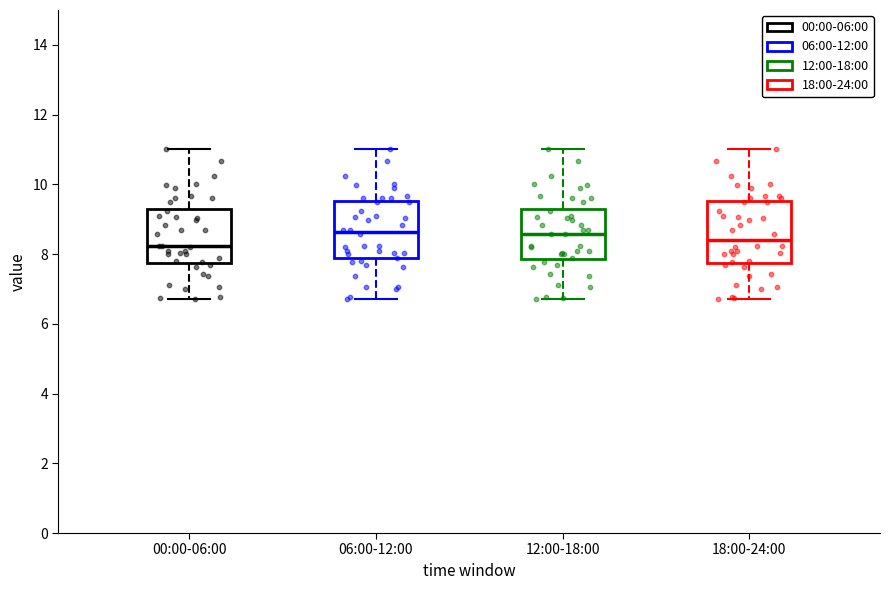

Reading left to right, transcribe this box plot: for each box, give where its median line is, the range the box spans, and where its two whiskers end, as read against the y-axis. The values are not printed on the chart, so give them approximately, as read against the axis.

00:00-06:00: median 8.2, box 7.8 to 9.2, whiskers 6.8 to 11.0
06:00-12:00: median 8.6, box 7.8 to 9.6, whiskers 6.8 to 11.0
12:00-18:00: median 8.6, box 7.8 to 9.2, whiskers 6.8 to 11.0
18:00-24:00: median 8.4, box 7.8 to 9.6, whiskers 6.8 to 11.0